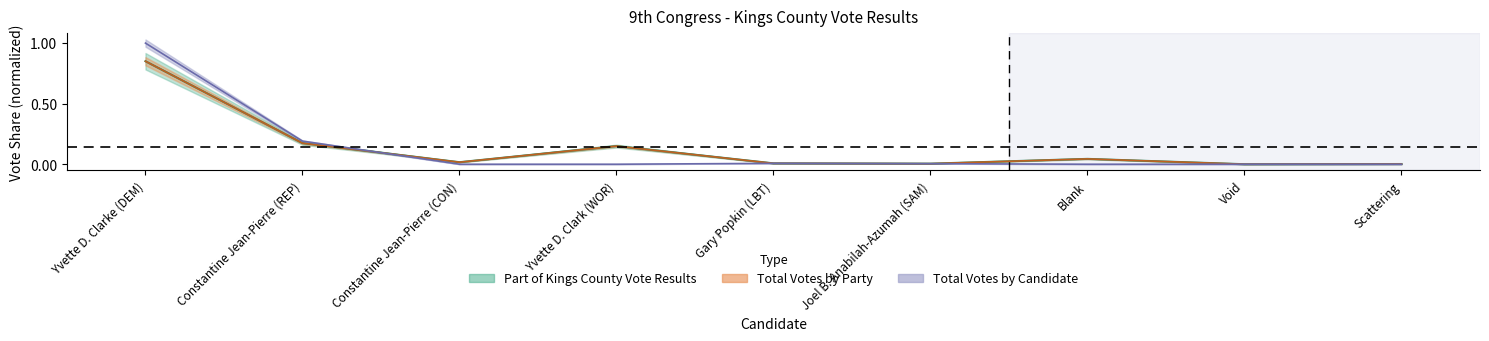

Reading left to right, what are all the values shown in this chart?

Part of Kings County Vote Results: 0.9	0.2	0.0	0.1	0.0	0.0	0.0	0.0	0.0
Total Votes by Party: 0.9	0.2	0.0	0.1	0.0	0.0	0.0	0.0	0.0
Total Votes by Candidate: 1.0	0.2	0.0	0.0	0.0	0.0	0.0	0.0	0.0